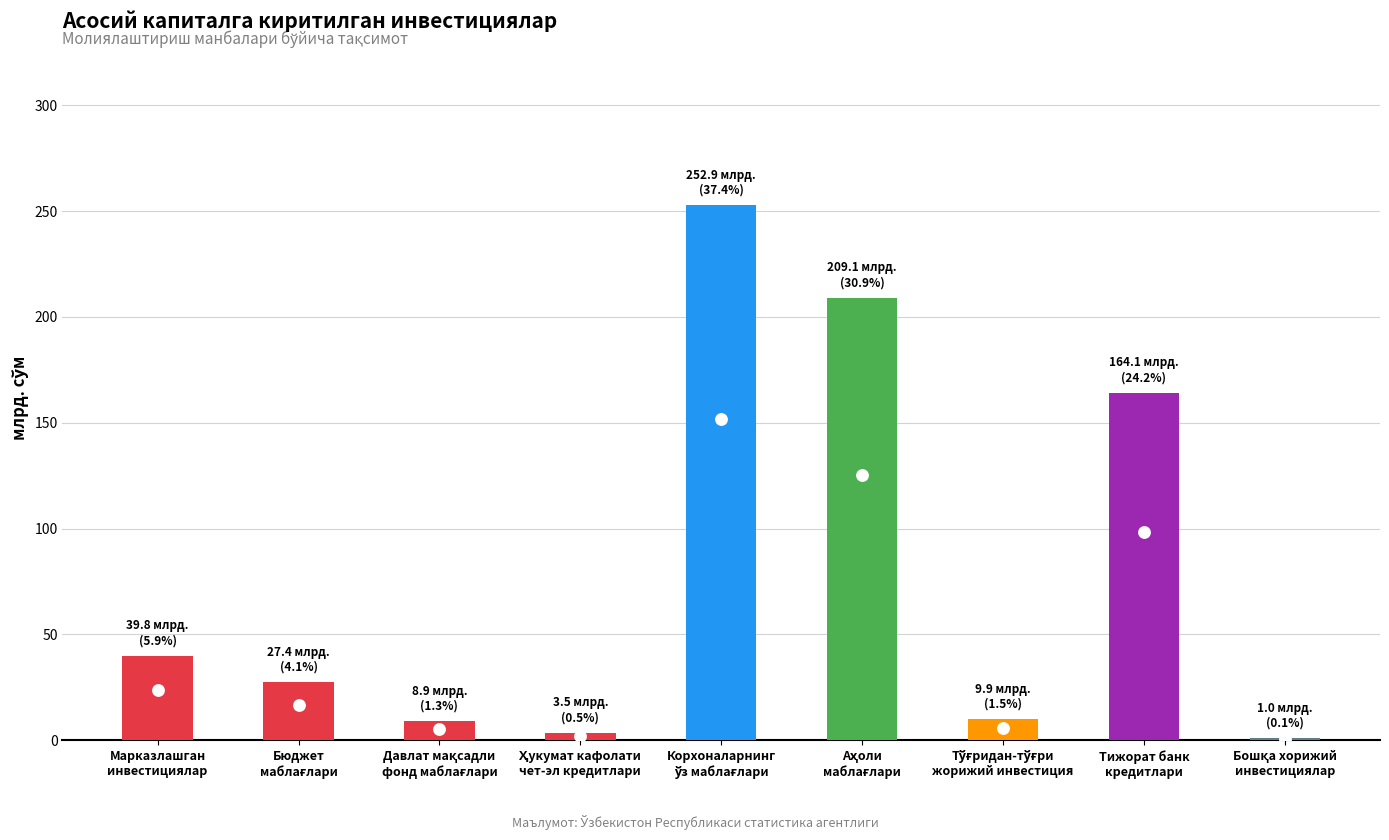

Which has a higher value, Бошқа хорижий
инвестициялар or Ҳукумат кафолати
чет-эл кредитлари?

Ҳукумат кафолати
чет-эл кредитлари